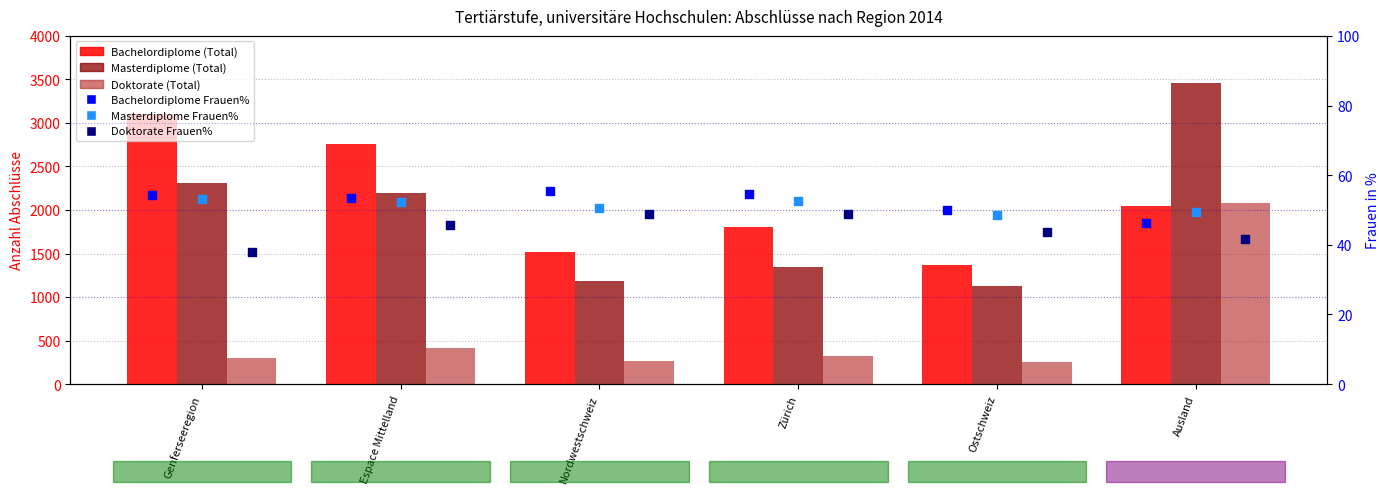

What is the total value across all series at Ostschweiz?

2885.4